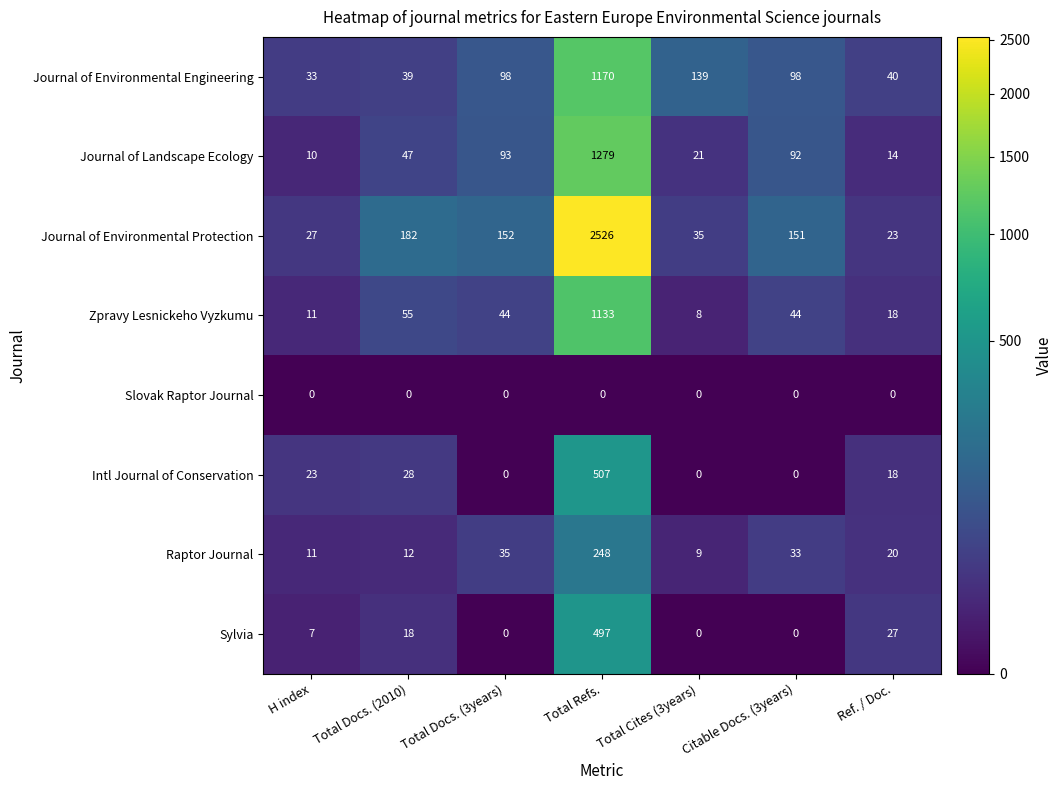

What is the difference between the Journal of Landscape Ecology values at Ref. / Doc. and H index?

4